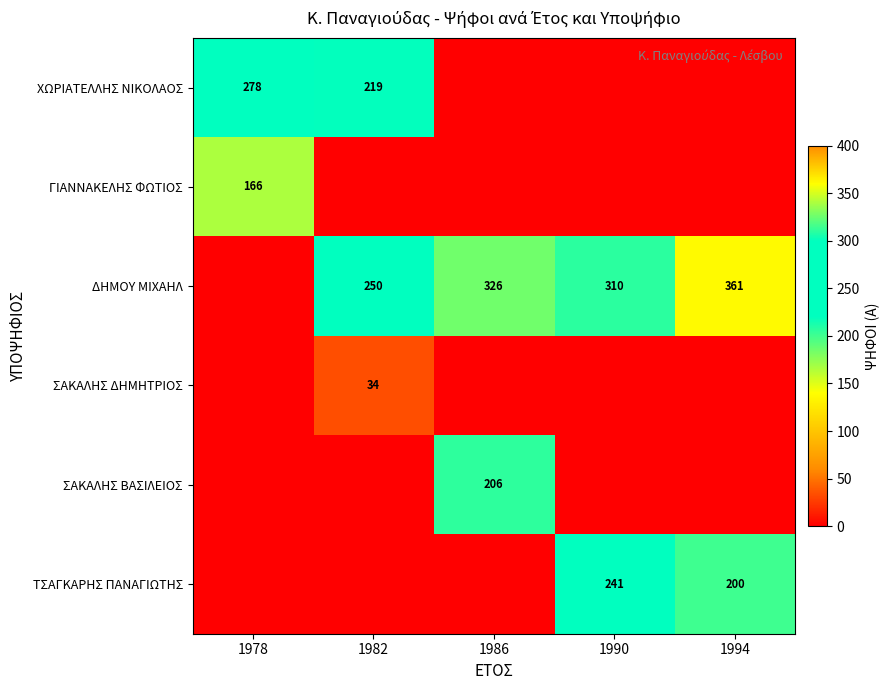

The ΔΗΜΟΥ ΜΙΧΑΗΛ series shows 361 at 1994. True or false?

True